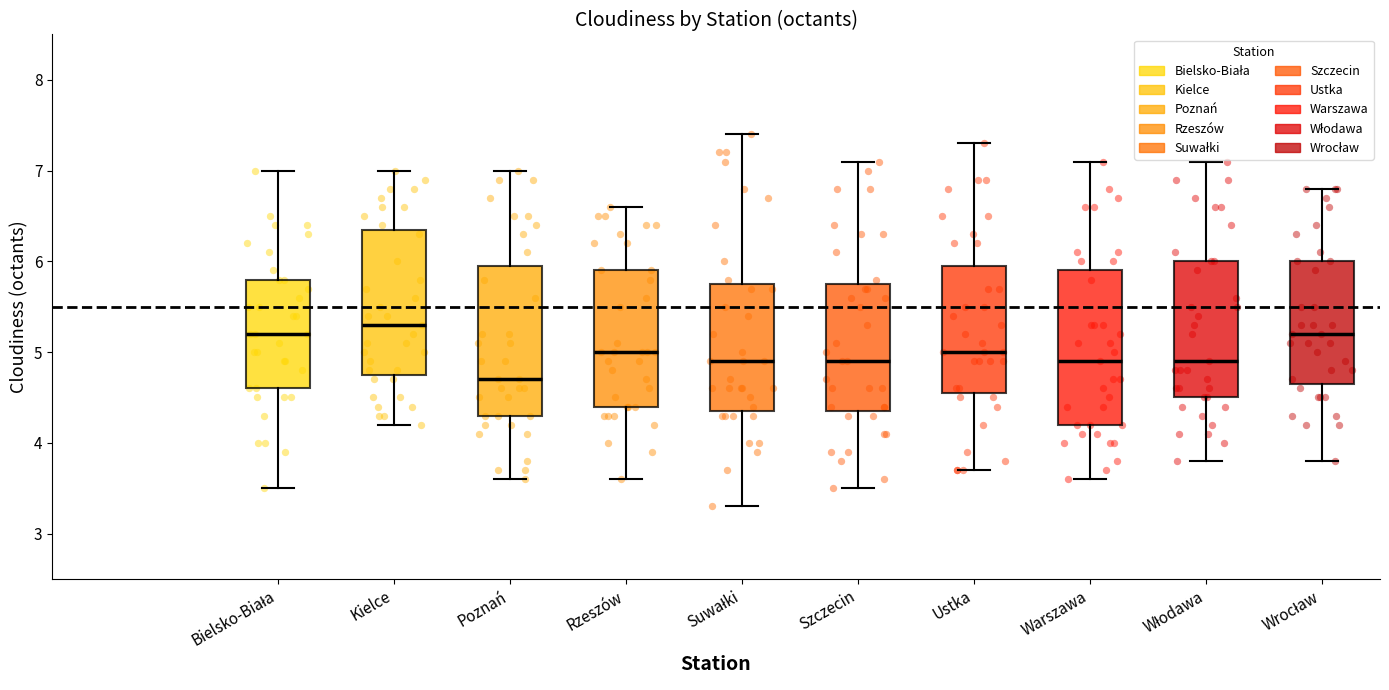

Reading left to right, transcribe this box plot: for each box, give where its median line is, the range the box spans, and where its two whiskers end, as read against the y-axis. The values are not printed on the chart, so give them approximately, as read against the axis.

Bielsko-Biała: median 5.2, box 4.6 to 5.8, whiskers 3.5 to 7.0
Kielce: median 5.3, box 4.8 to 6.4, whiskers 4.2 to 7.0
Poznań: median 4.7, box 4.3 to 6.0, whiskers 3.6 to 7.0
Rzeszów: median 5.0, box 4.4 to 5.9, whiskers 3.6 to 6.6
Suwałki: median 4.9, box 4.4 to 5.8, whiskers 3.3 to 7.4
Szczecin: median 4.9, box 4.4 to 5.8, whiskers 3.5 to 7.1
Ustka: median 5.0, box 4.6 to 6.0, whiskers 3.7 to 7.3
Warszawa: median 4.9, box 4.2 to 5.9, whiskers 3.6 to 7.1
Włodawa: median 4.9, box 4.5 to 6.0, whiskers 3.8 to 7.1
Wrocław: median 5.2, box 4.7 to 6.0, whiskers 3.8 to 6.8